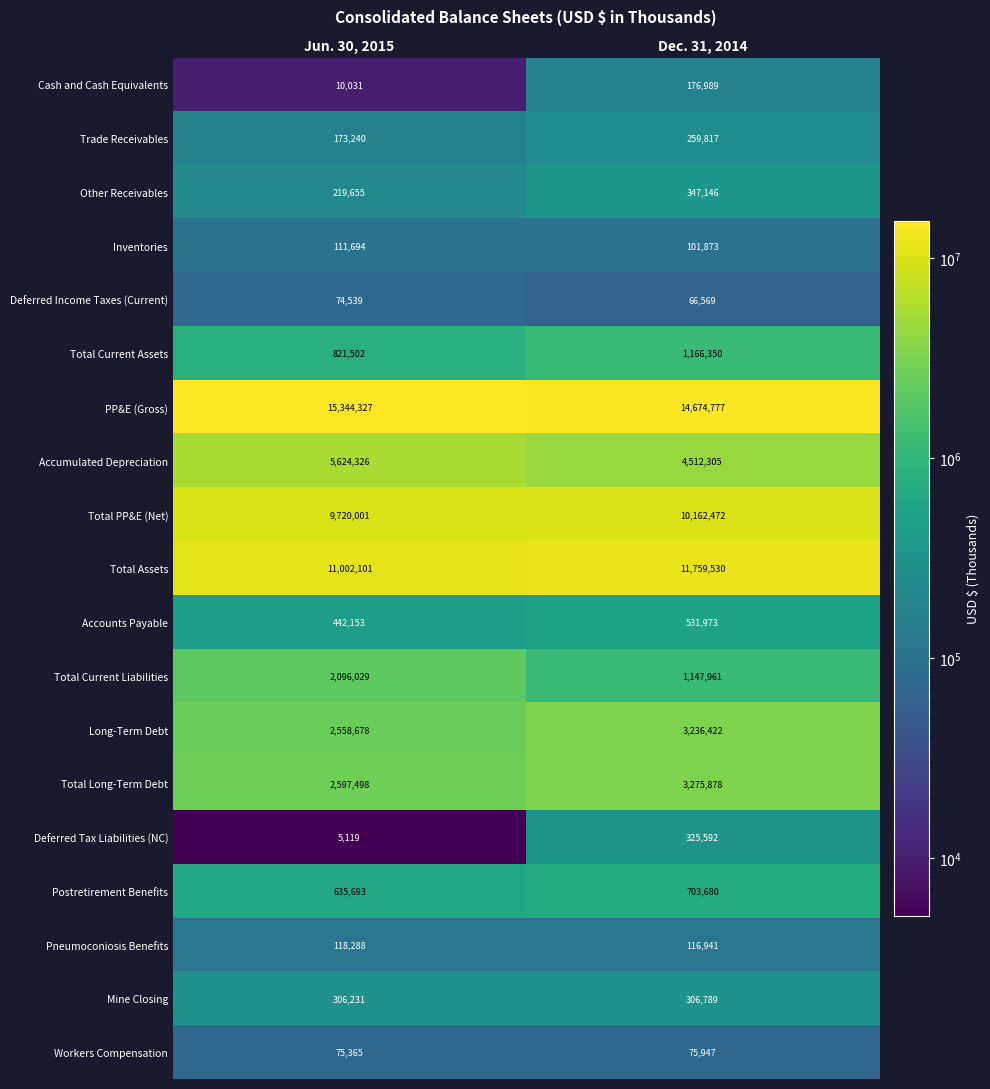

Rank the series at Jun. 30, 2015 from lowest to highest value.

Deferred Tax Liabilities (NC), Cash and Cash Equivalents, Deferred Income Taxes (Current), Workers Compensation, Inventories, Pneumoconiosis Benefits, Trade Receivables, Other Receivables, Mine Closing, Accounts Payable, Postretirement Benefits, Total Current Assets, Total Current Liabilities, Long-Term Debt, Total Long-Term Debt, Accumulated Depreciation, Total PP&E (Net), Total Assets, PP&E (Gross)